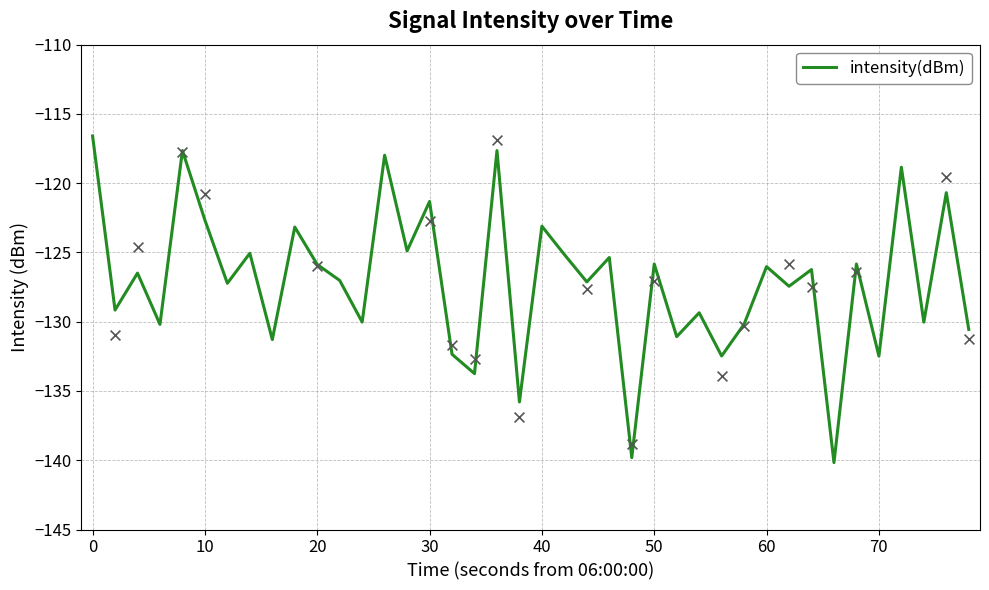

Is it true that intensity(dBm) equals -66.0 at 50?

False